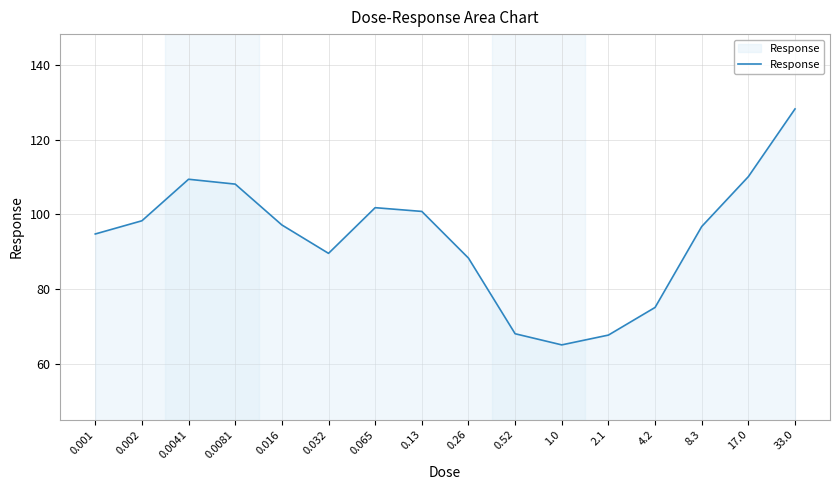

True or false: the data shows 65.1 at 1.0.

True